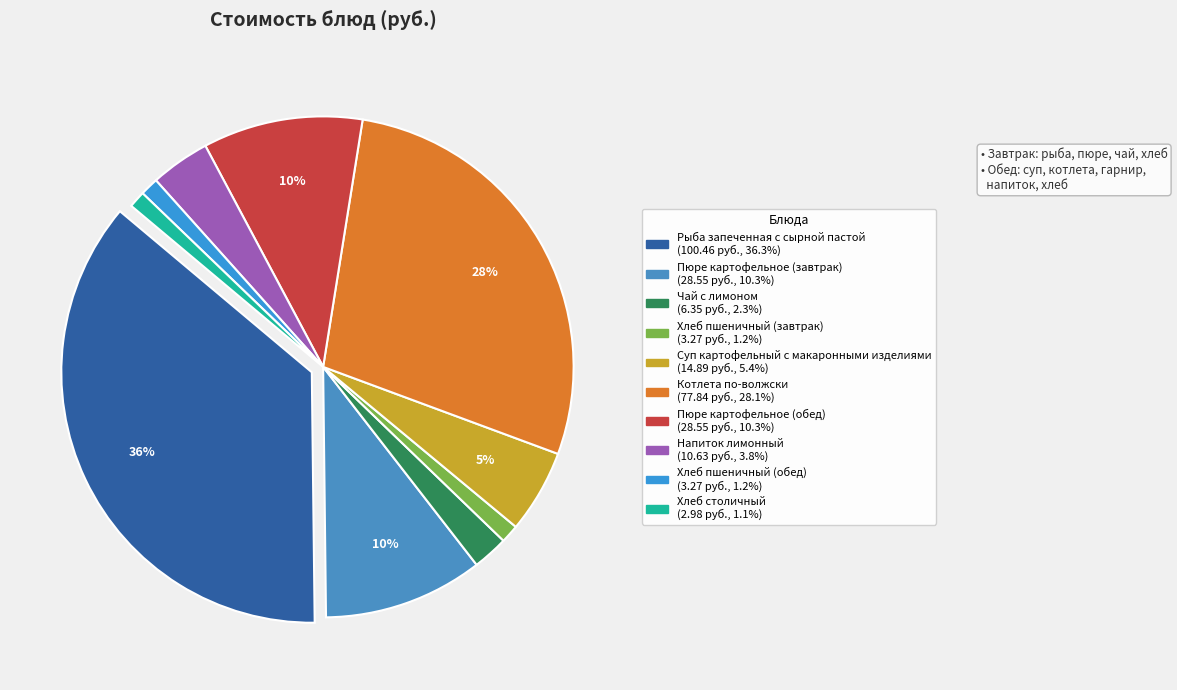

What is the change in value from Пюре картофельное (обед) to Напиток лимонный?

-17.9